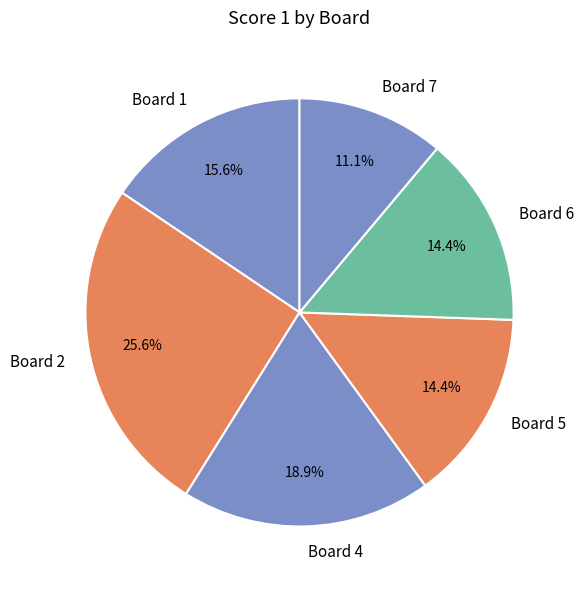

Does any single category account for the majority?

No